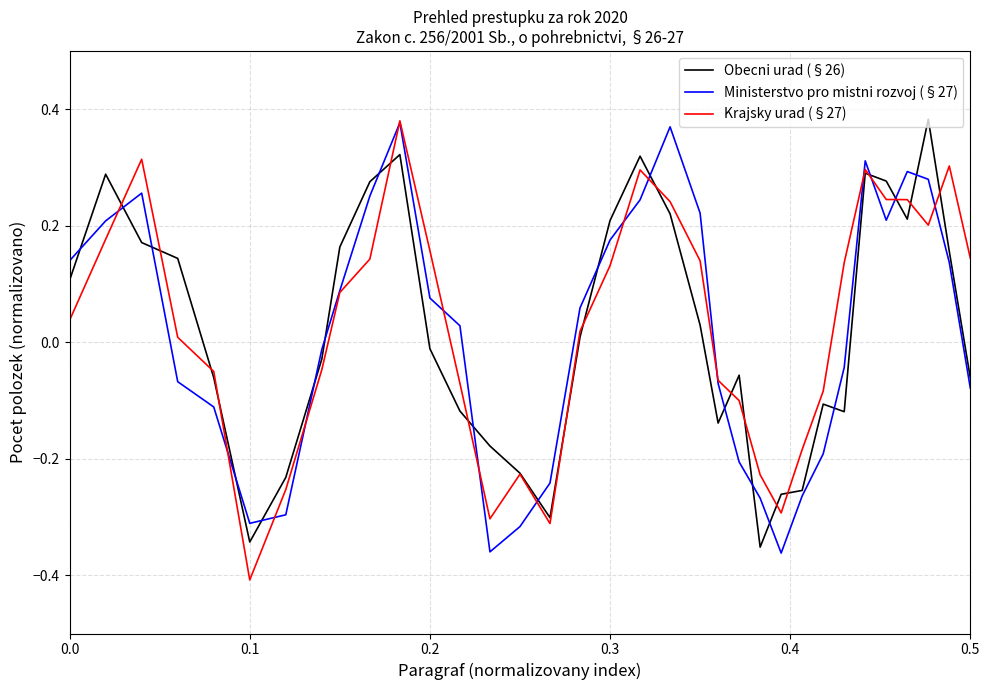

What are all the series names shown in the legend?

Obecni urad (§26), Ministerstvo pro mistni rozvoj (§27), Krajsky urad (§27)